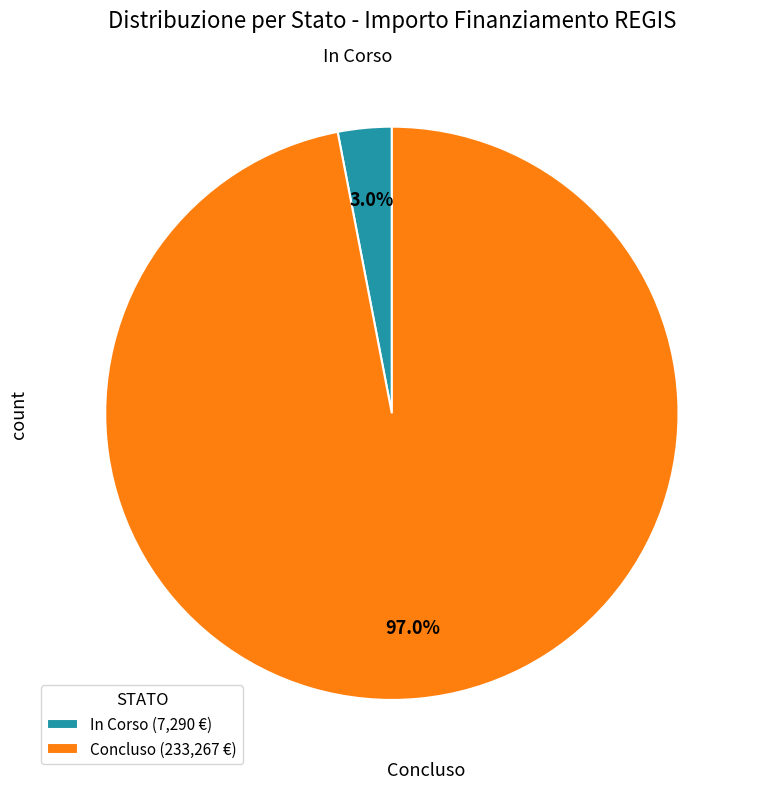

Which category has the biggest portion of the pie?

Concluso (233,267 €)